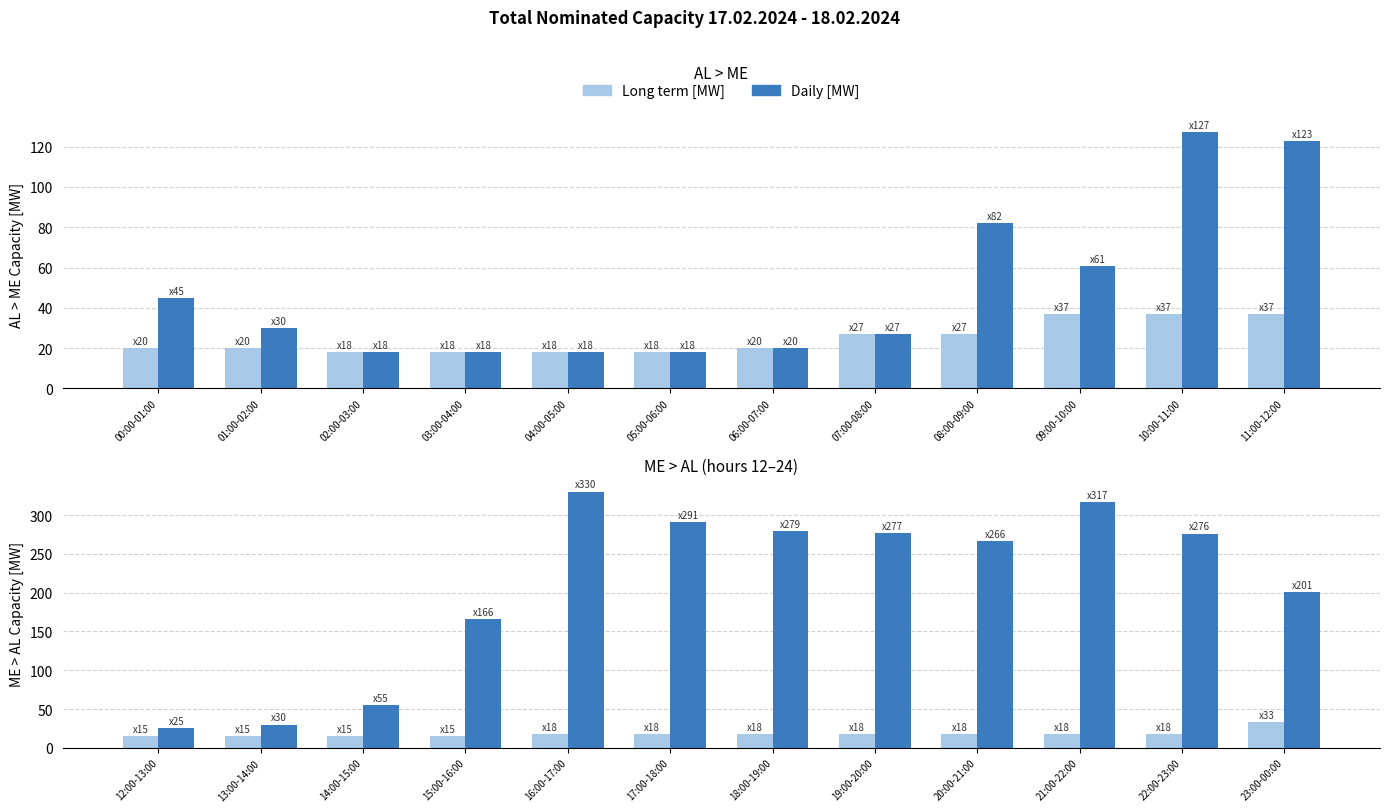

Between 12:00-13:00 and 13:00-14:00, which series saw the biggest shift?

Daily [MW]